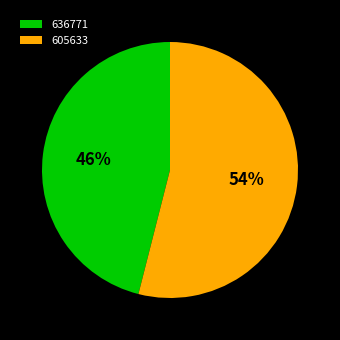

Is the sum of 636771 and 605633 greater than half?

Yes